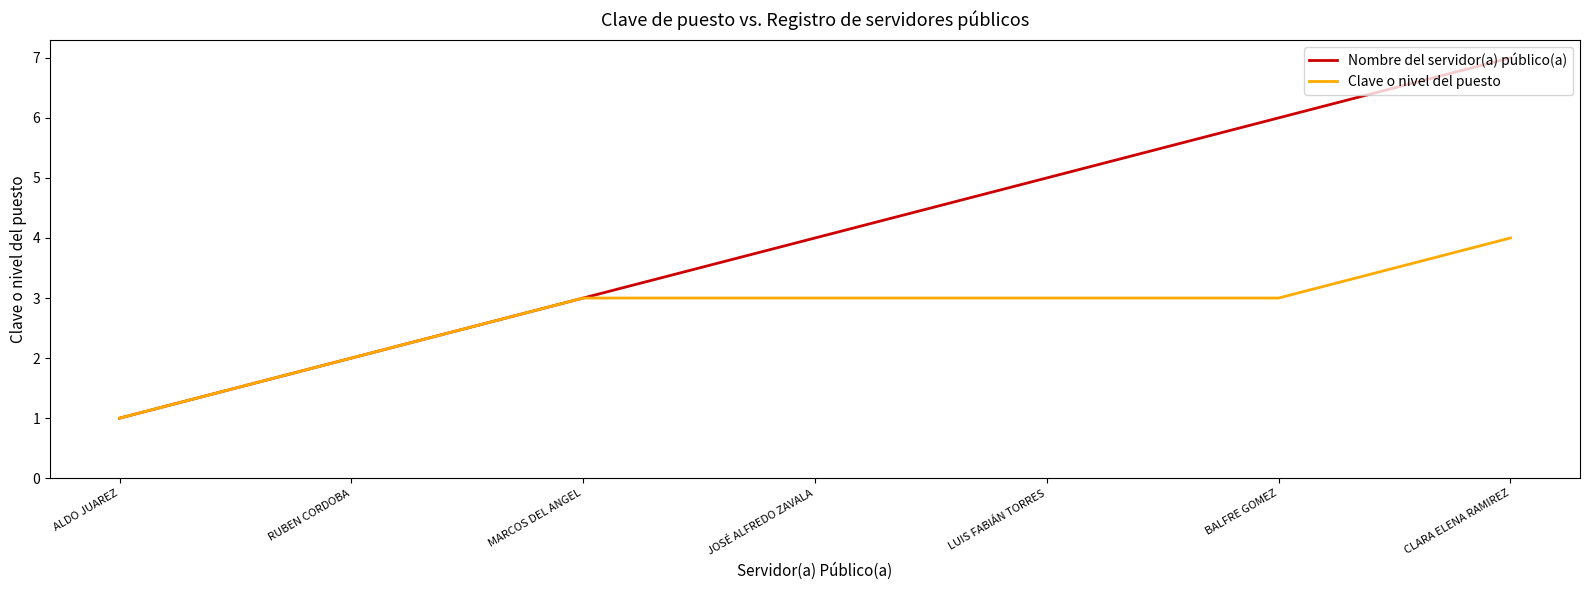

Which category has the highest value across all series?

CLARA ELENA RAMIREZ